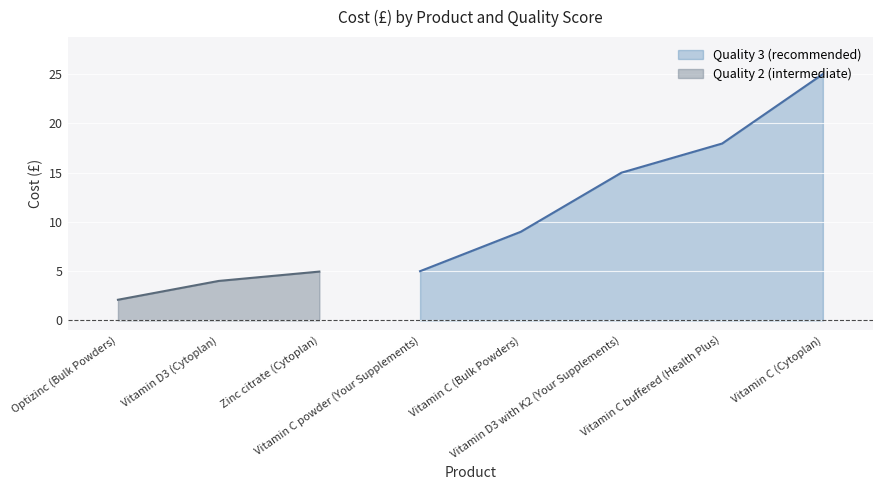

What is the difference between the values at Zinc citrate (Cytoplan) and Vitamin C buffered (Health Plus)?

13.0